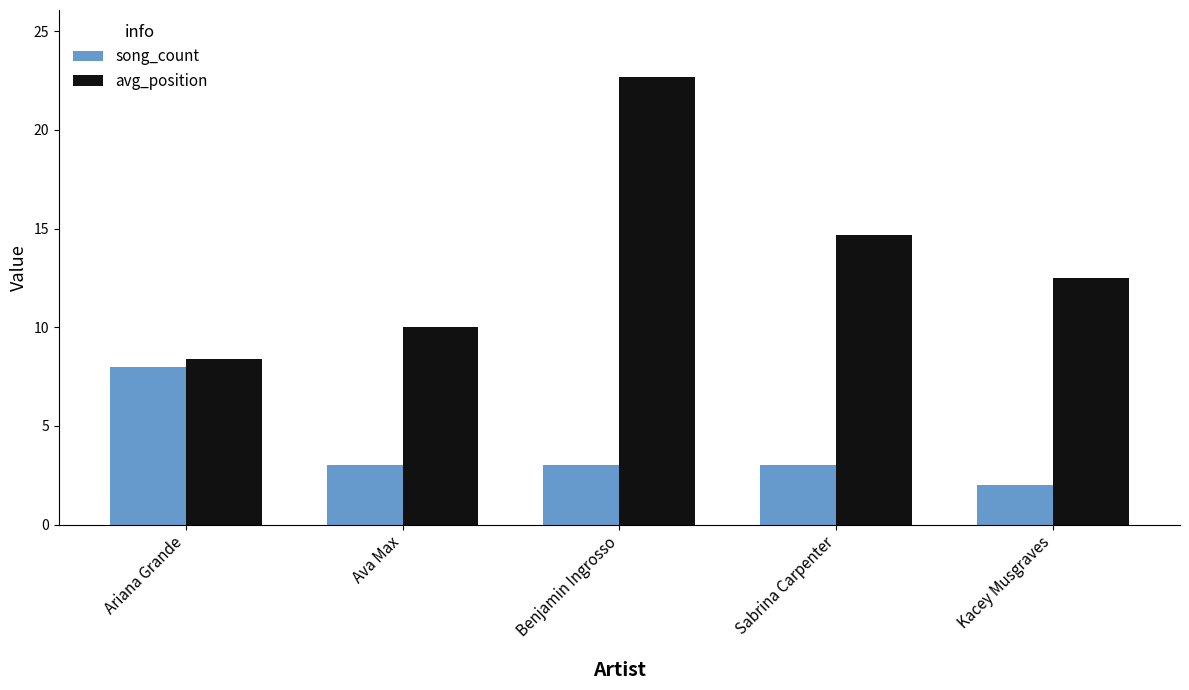

Which series has the largest total across all categories?

avg_position